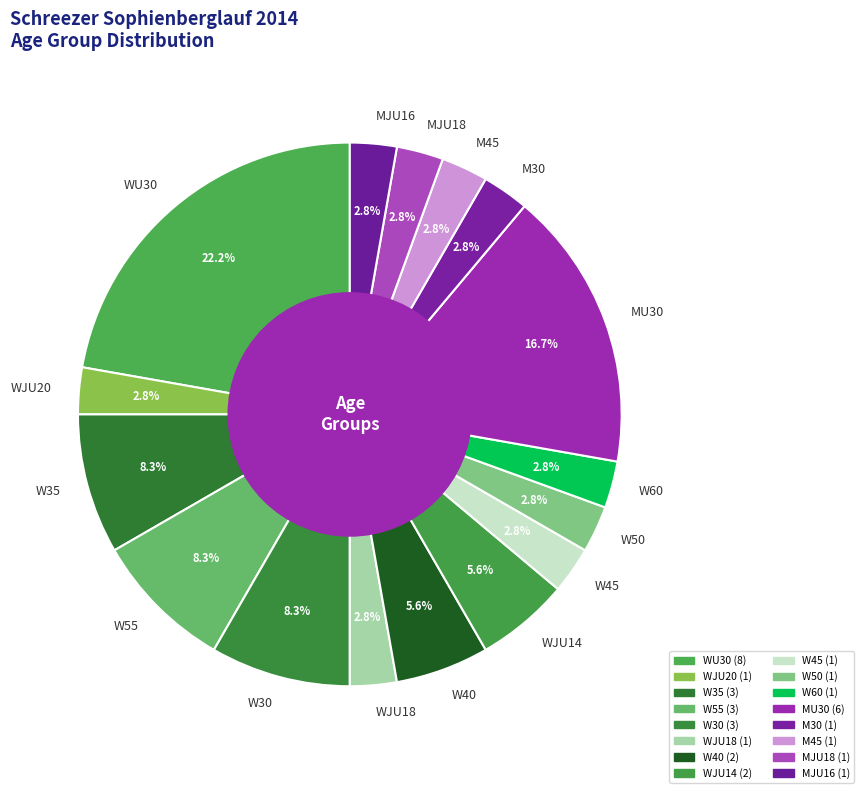

Is there any slice that represents more than half of the pie?

No